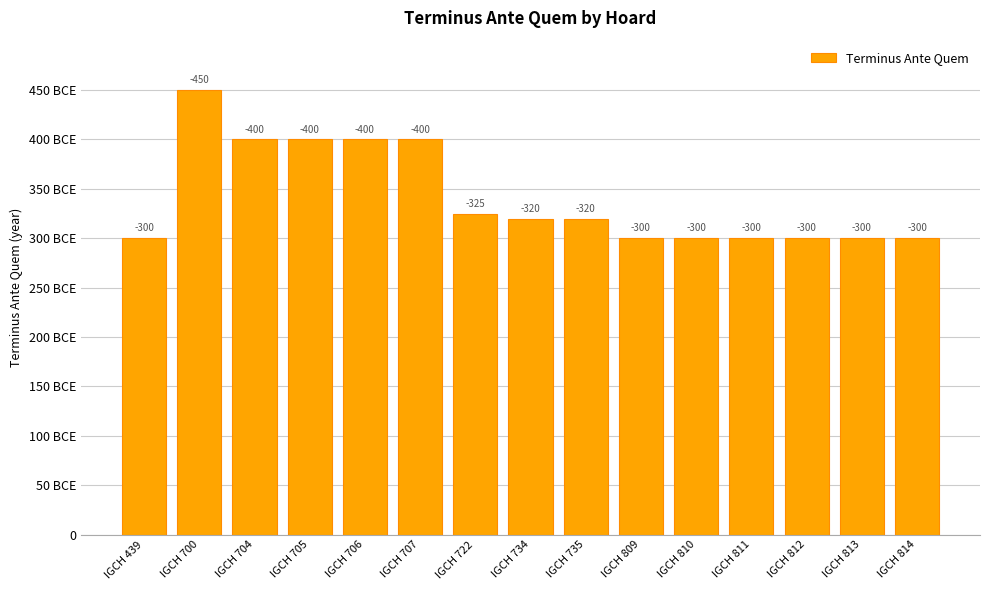

True or false: the data shows 497 at IGCH 439.

False